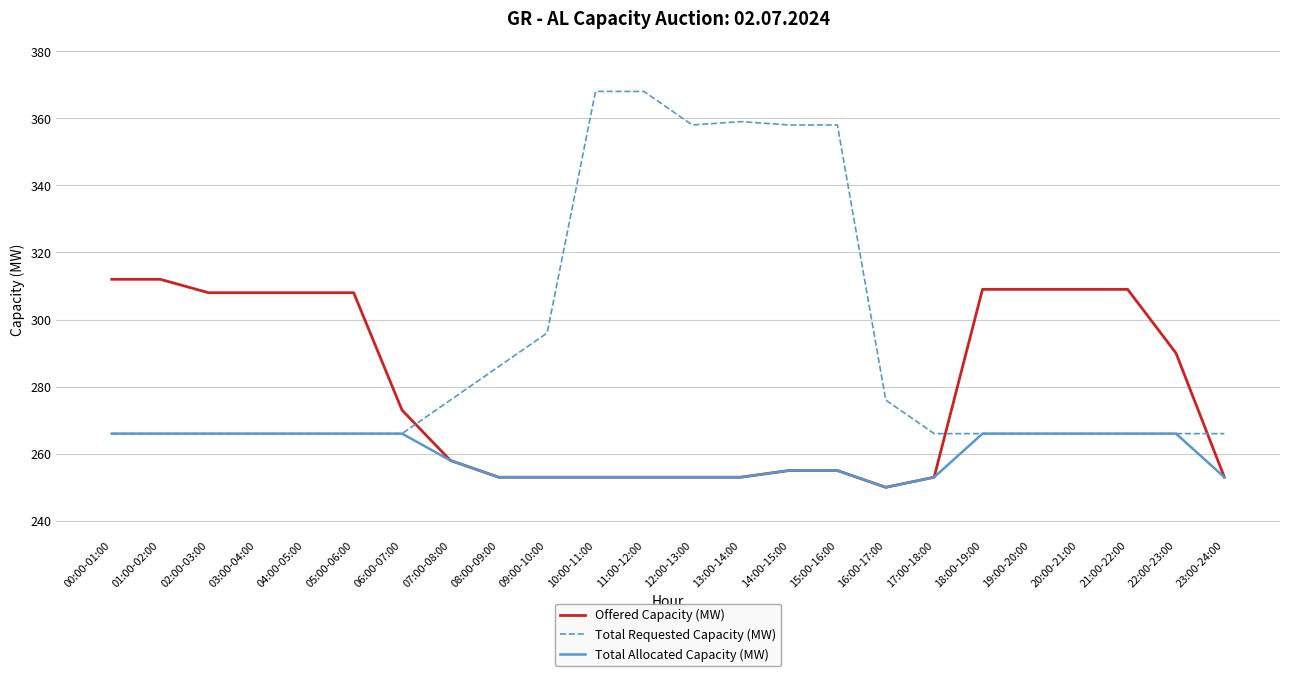

What is the total value across all series at 15:00-16:00?

868